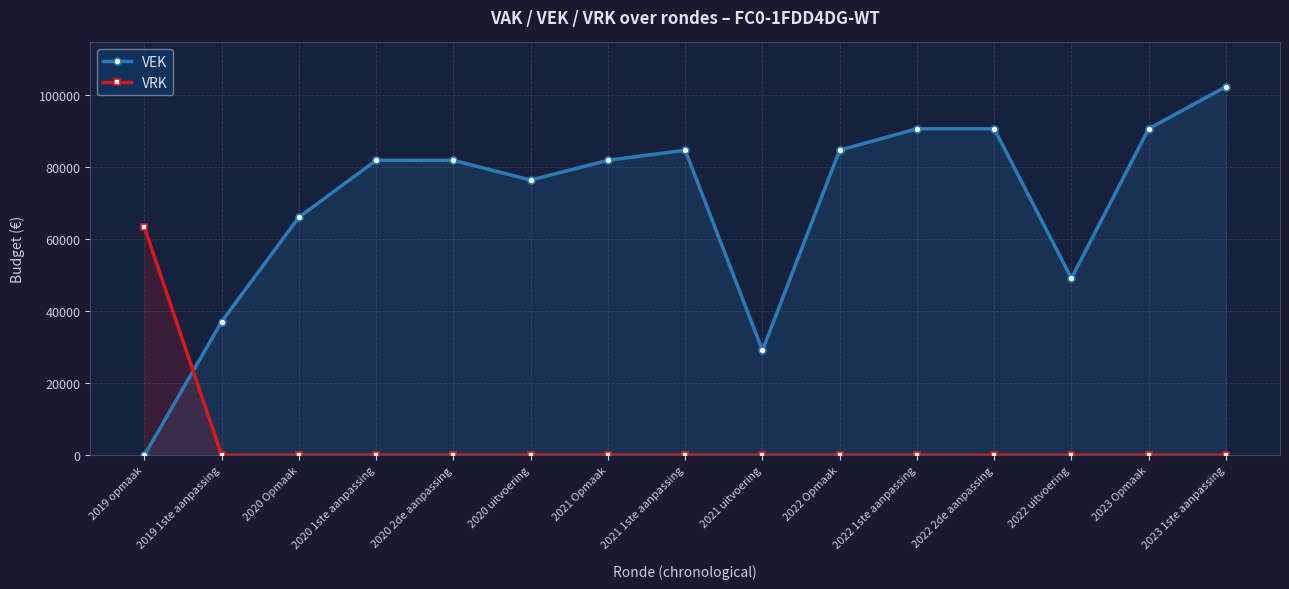

True or false: VEK and VRK intersect in this chart.

True